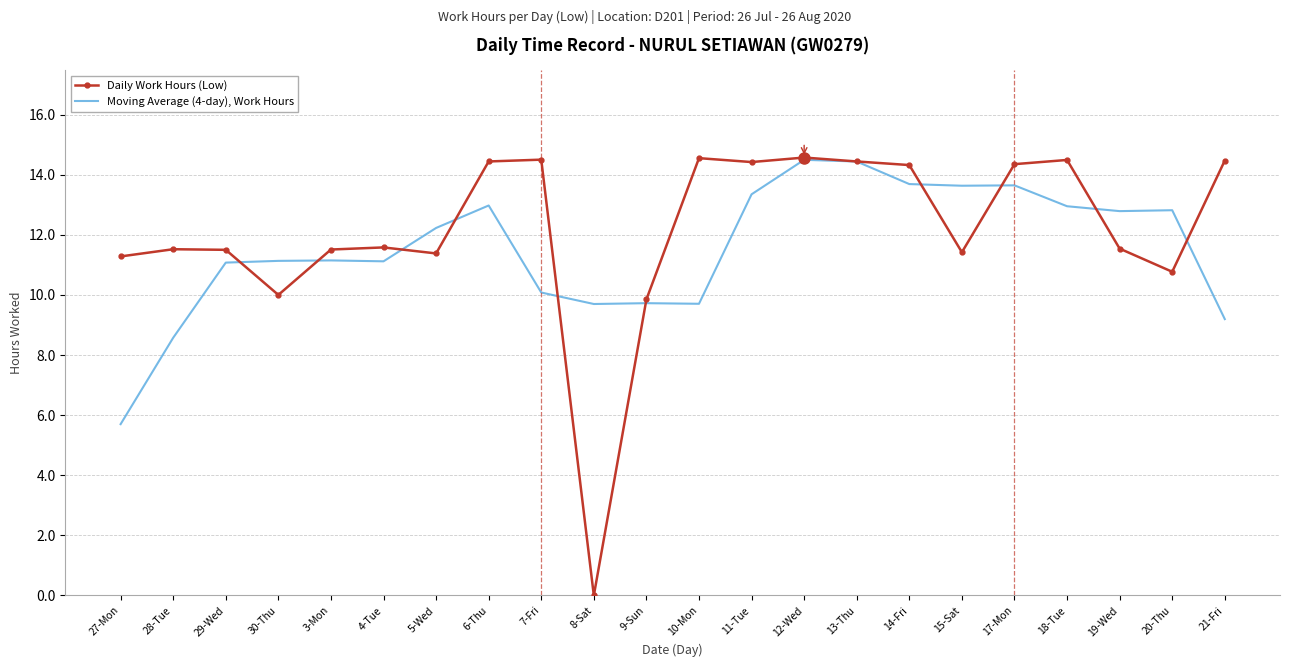

Is the value of Daily Work Hours (Low) at 8-Sat greater than the value of Moving Average (4-day), Work Hours at 18-Tue?

No